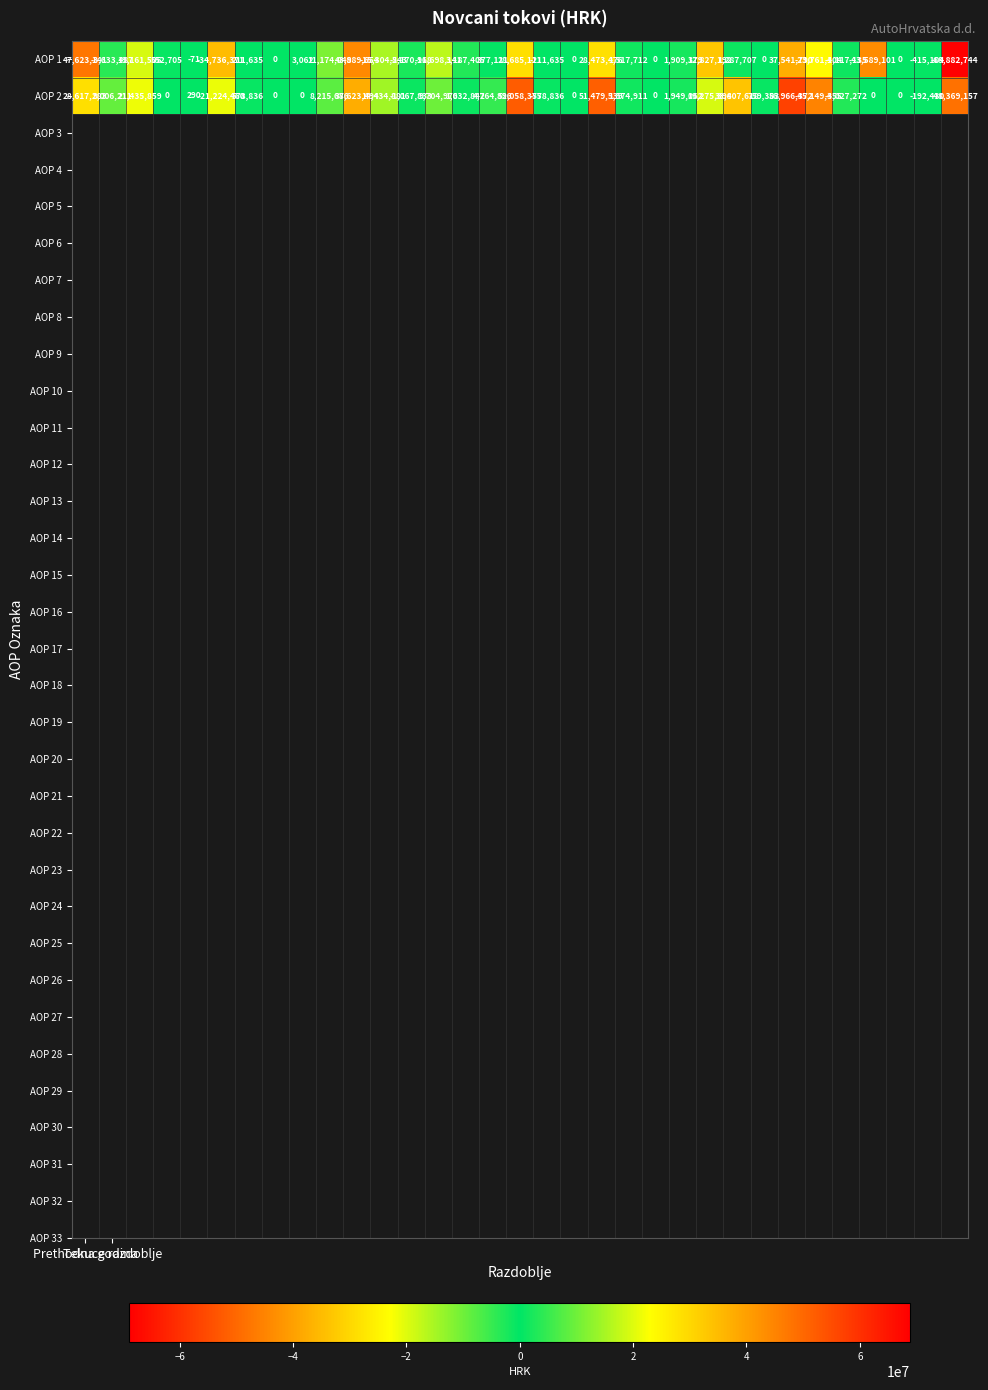

What is the maximum value shown in the chart?

56966372